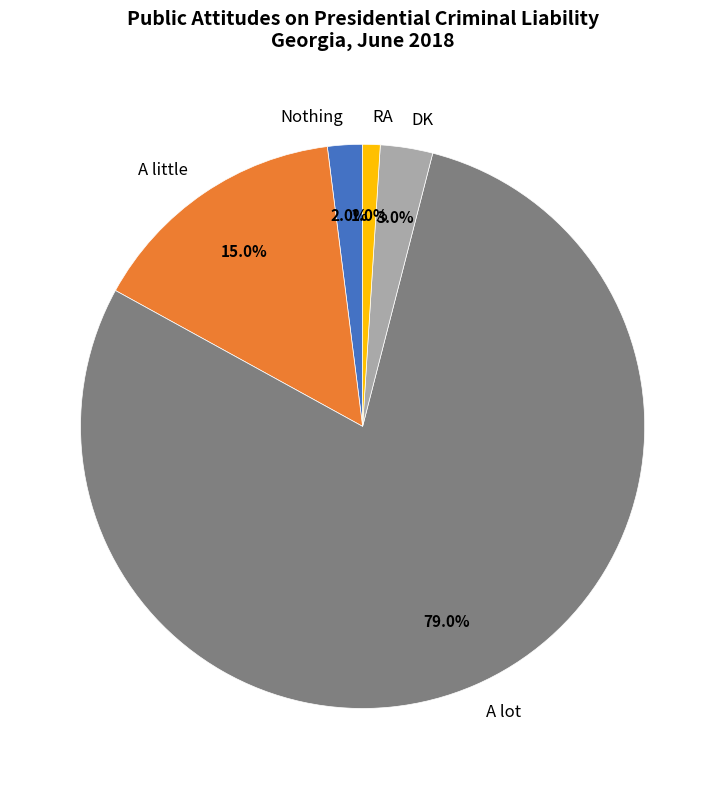

The DK slice represents 3% of the pie. True or false?

True